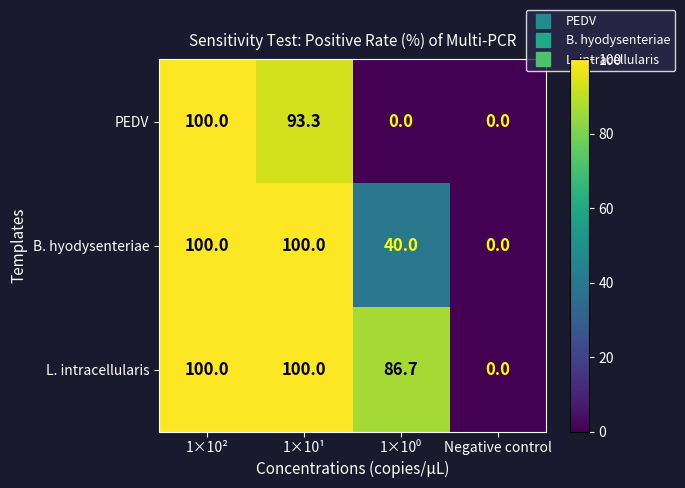

What is the maximum value shown in the chart?

100.0